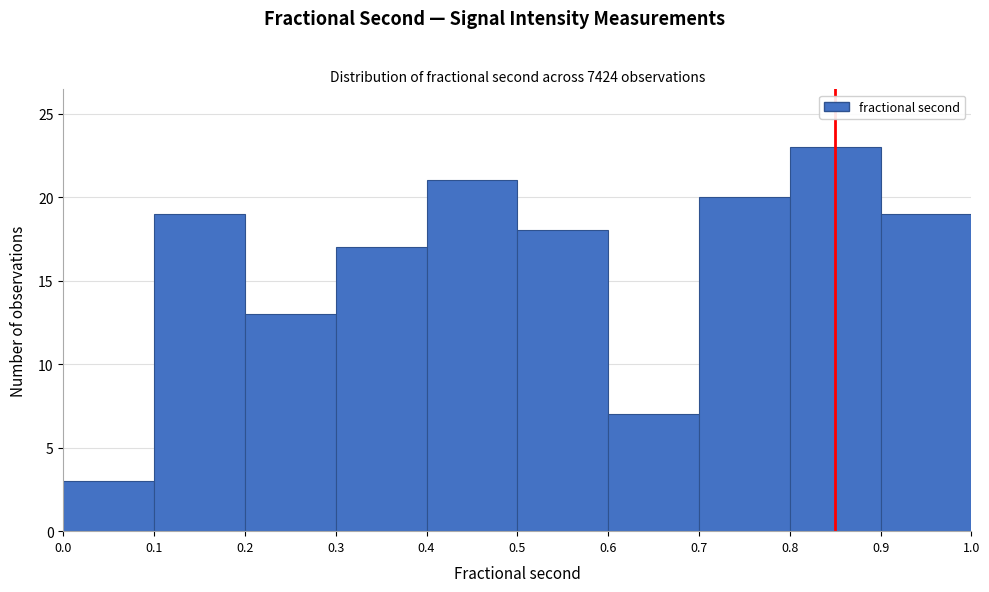

Which range on the x-axis has the tallest bar?

0.8 to 0.9